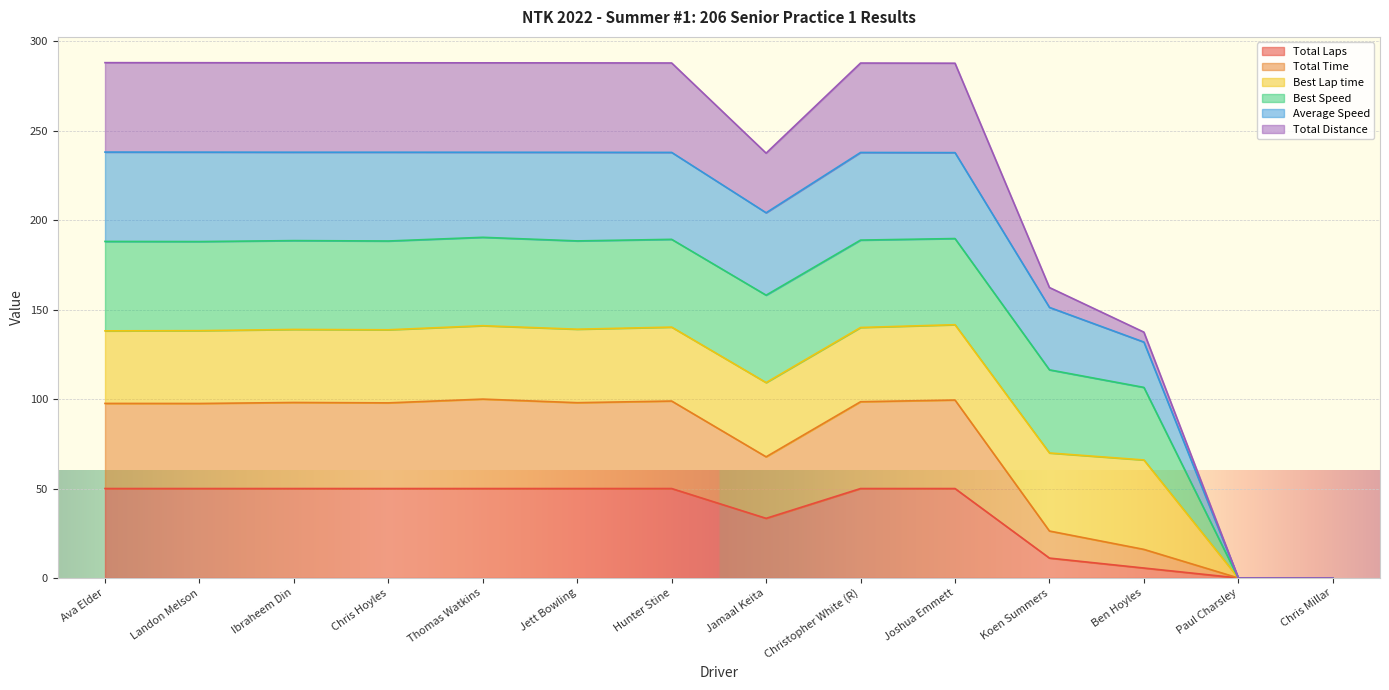

True or false: Total Time and Average Speed cross at least once.

False